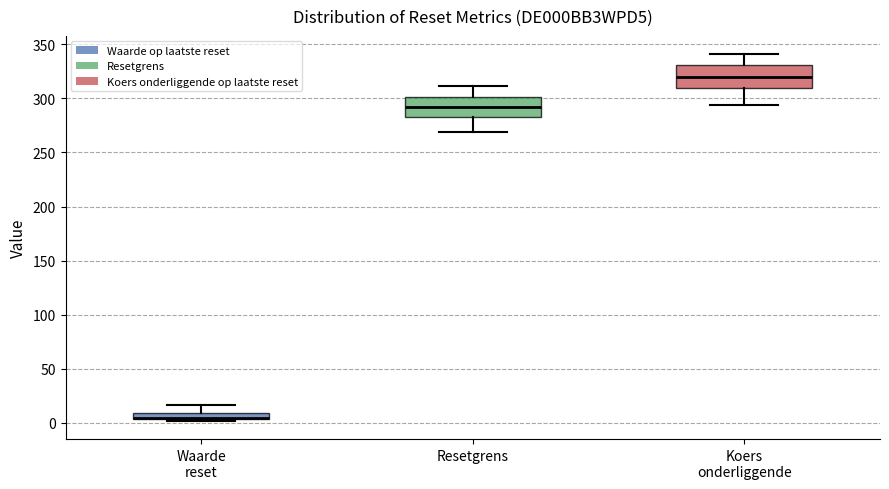

Where is the lower edge of the box for Resetgrens on the y-axis? The values are not printed on the chart, so give them approximately, as read against the axis.

280